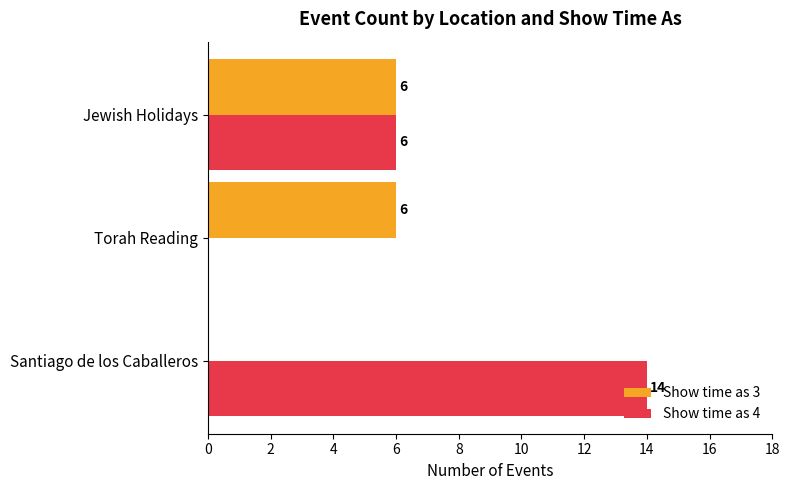

What is the sum of all Show time as 4 values?

20